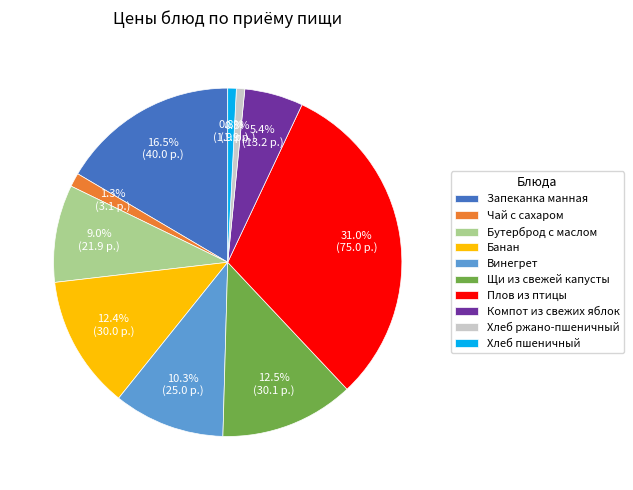

To the nearest percent, what is the difference between the Хлеб пшеничный and Компот из свежих яблок slice percentages?

5%